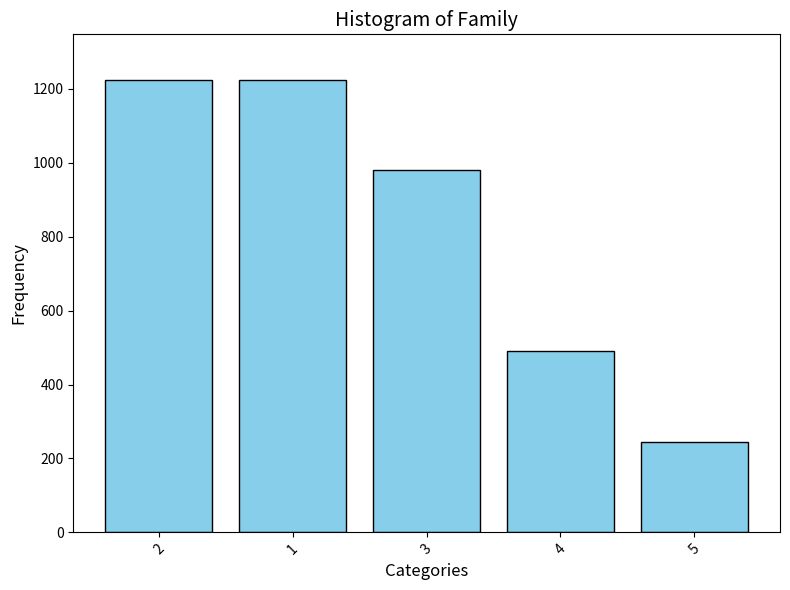

What value does the data have at 1, to the nearest 100?

1200